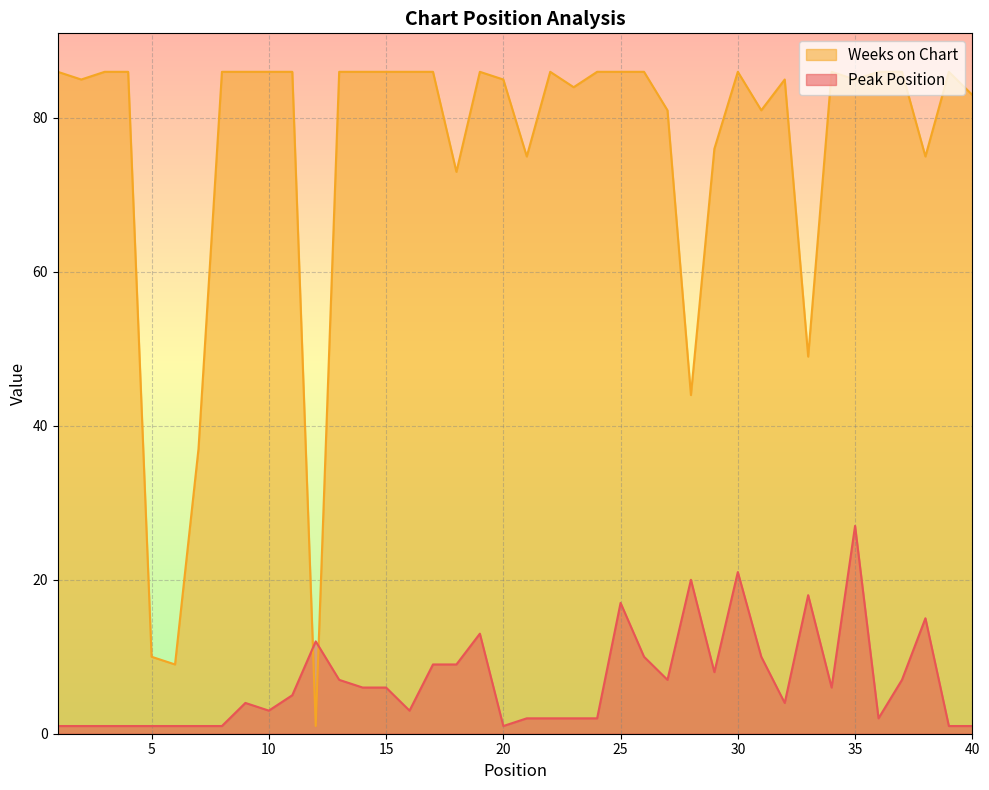

Is it true that Peak Position equals 14 at 18?

False